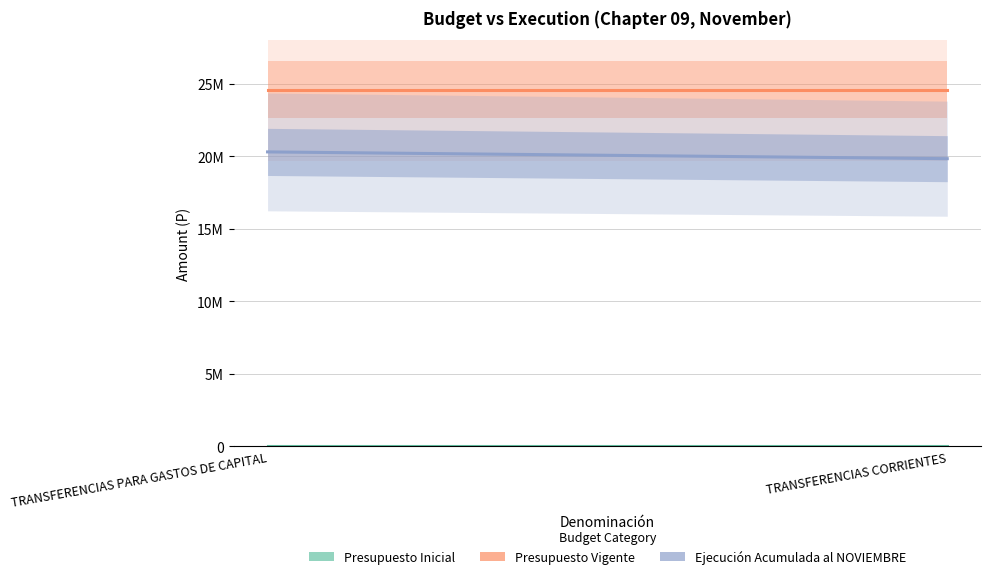

What is the difference between the Ejecución Acumulada al NOVIEMBRE values at TRANSFERENCIAS CORRIENTES and TRANSFERENCIAS PARA GASTOS DE CAPITAL?

466522